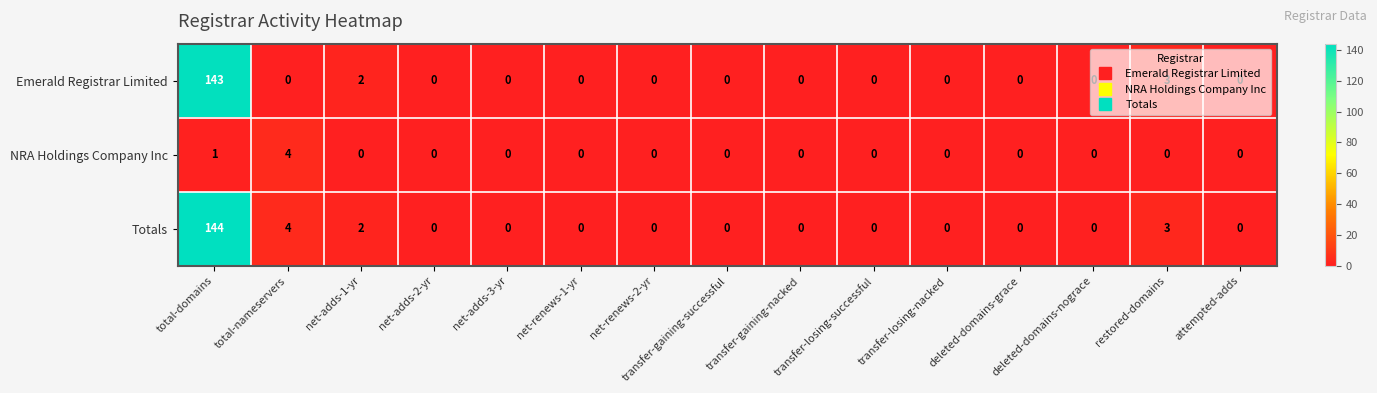

What is the sum of all NRA Holdings Company Inc values?

5